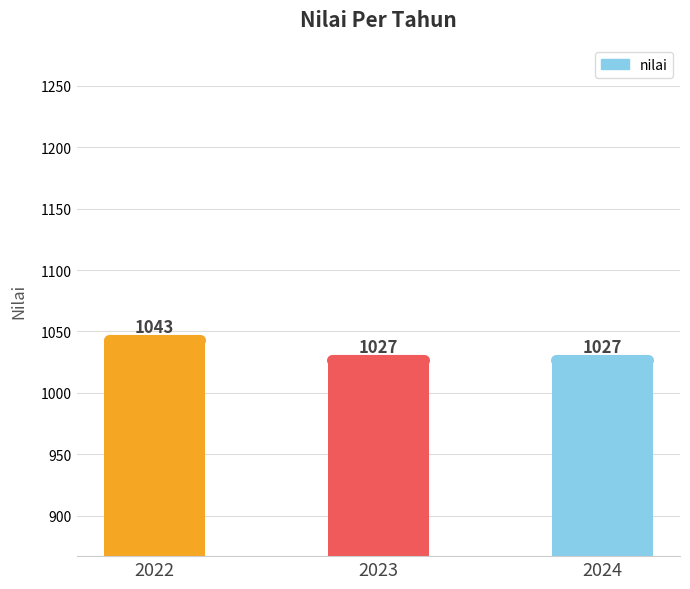

Count the number of data series in this chart.

1